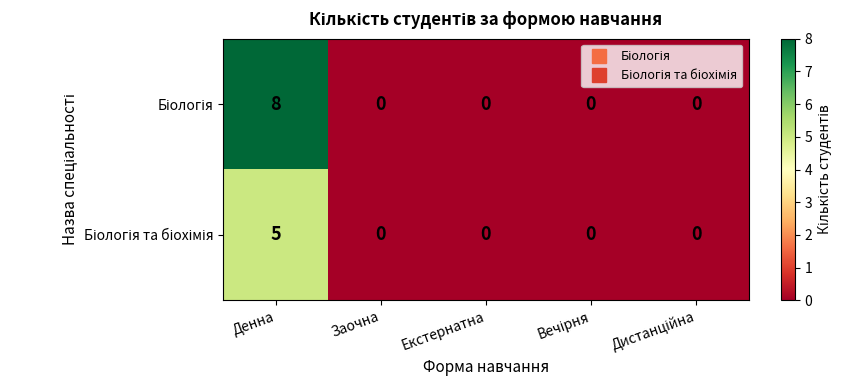

What is the spread (max minus min) of values at Денна?

3